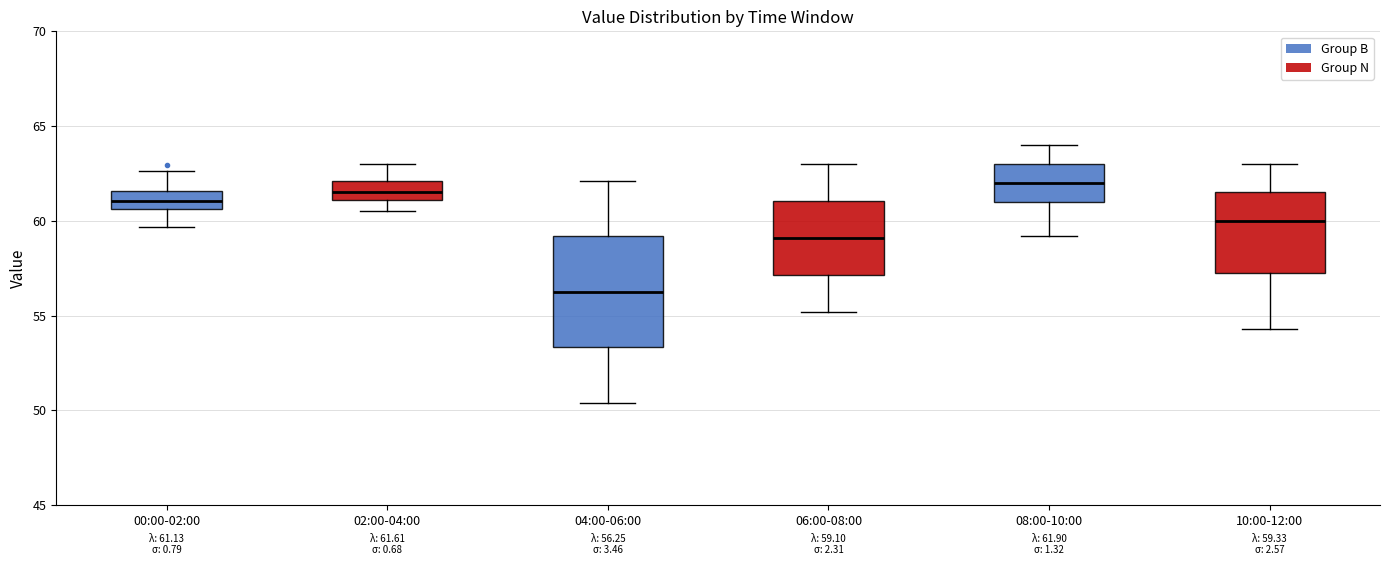

Which box is the tallest, from its lower edge to its upper edge?

04:00-06:00